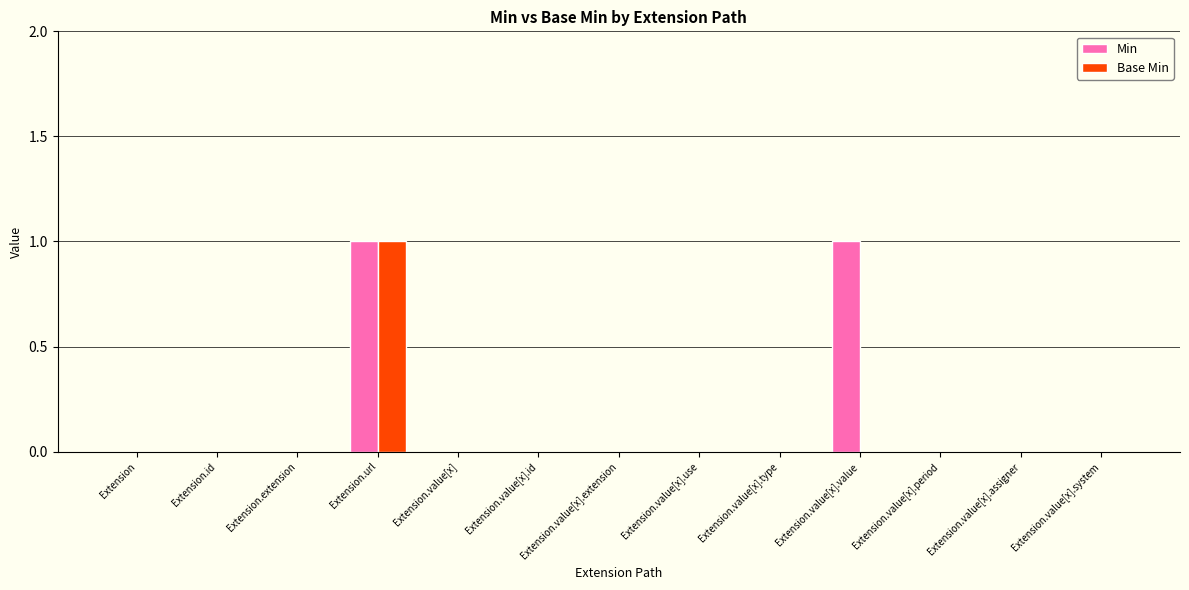

How many data points does each series have?

13